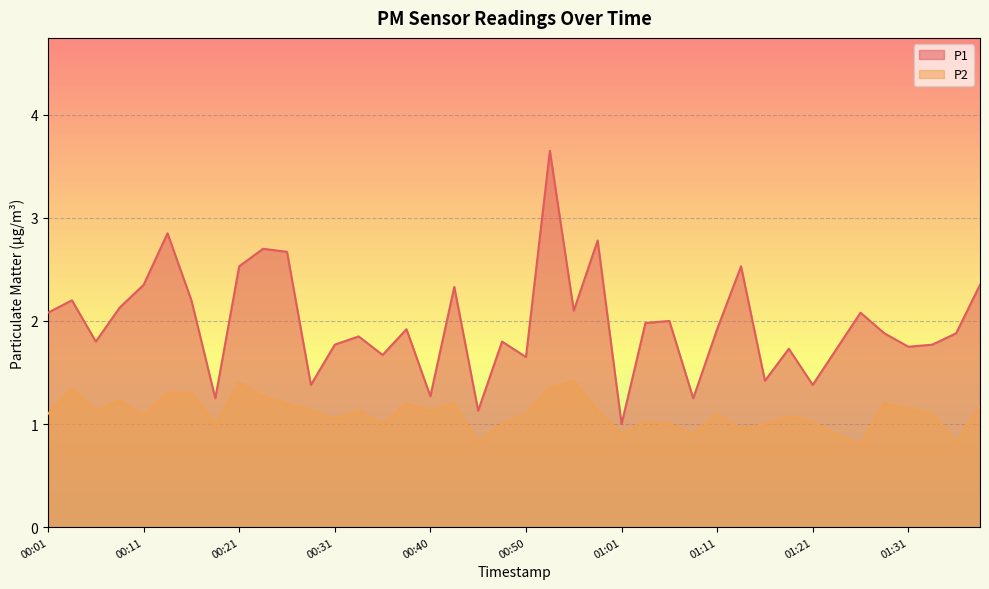

What is the spread (max minus min) of values at 00:13?

1.6